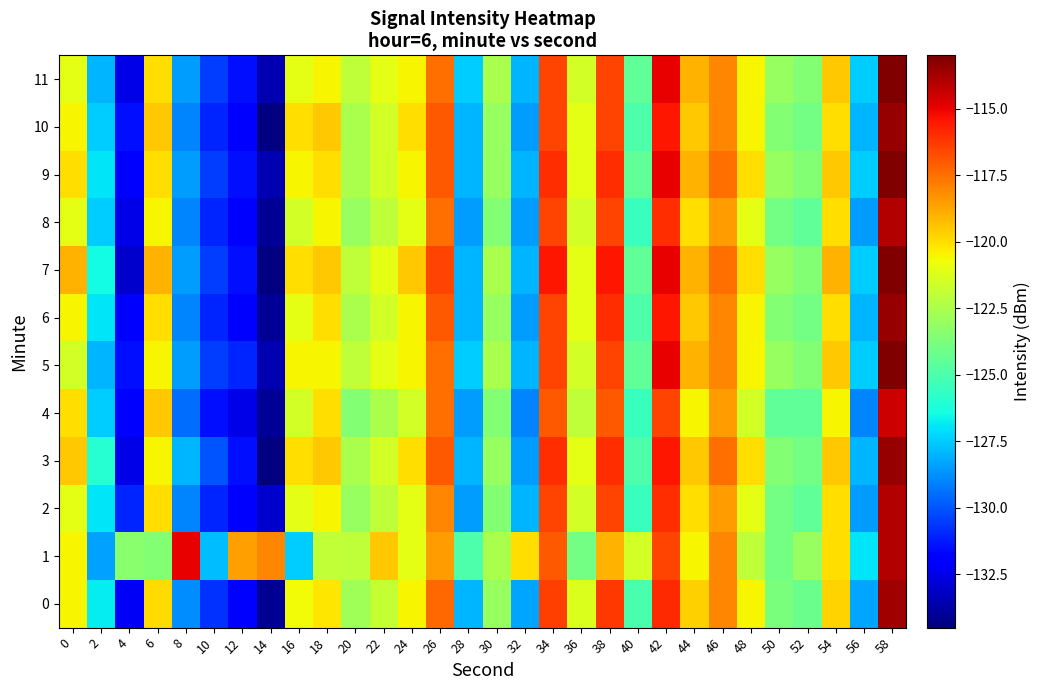

Rank the series by their maximum value, from lowest to highest.

4, 1, 2, 8, 0, 3, 6, 10, 5, 7, 9, 11